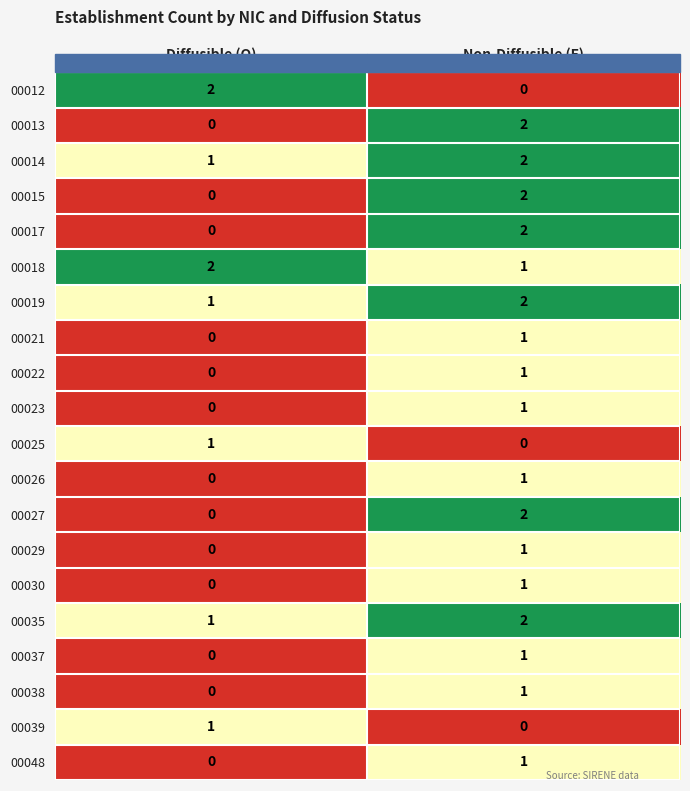

Rank the categories by 00021 value from lowest to highest.

Diffusible (O), Non-Diffusible (F)